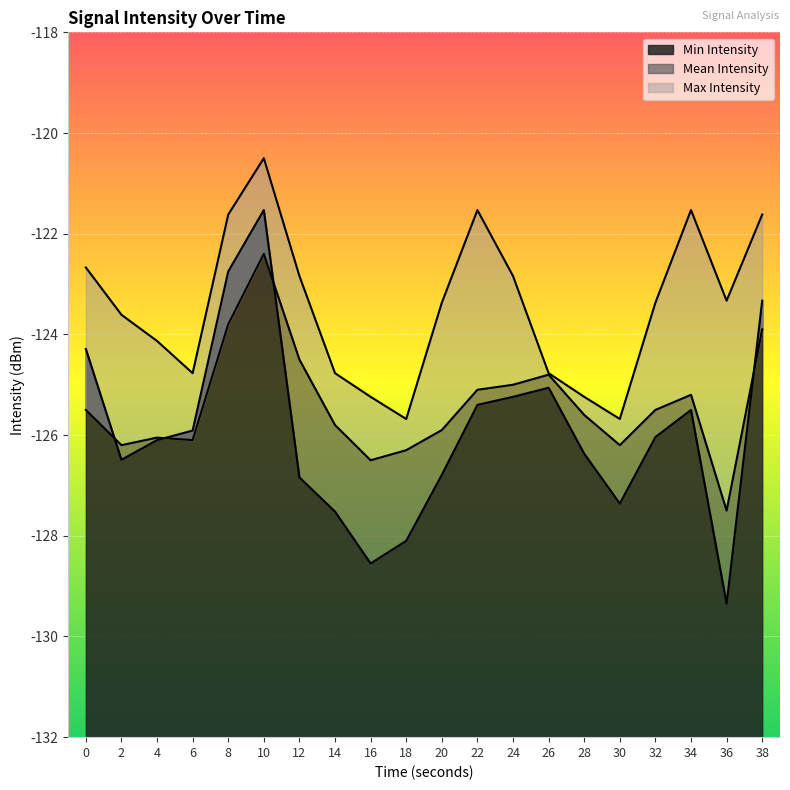

Which category has the highest value in the Min Intensity series?

10